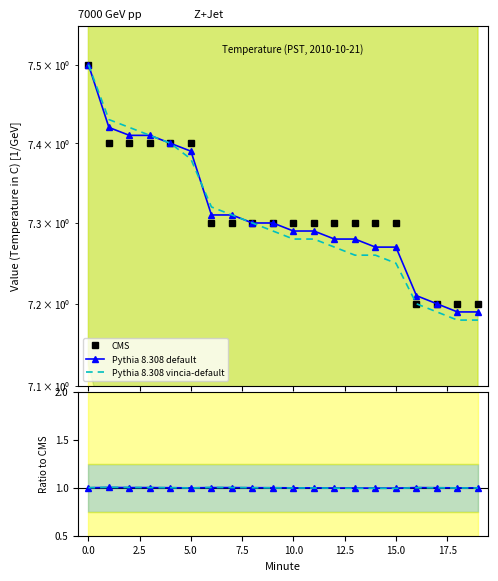

Between 7.5 and 17, which is larger?

7.5